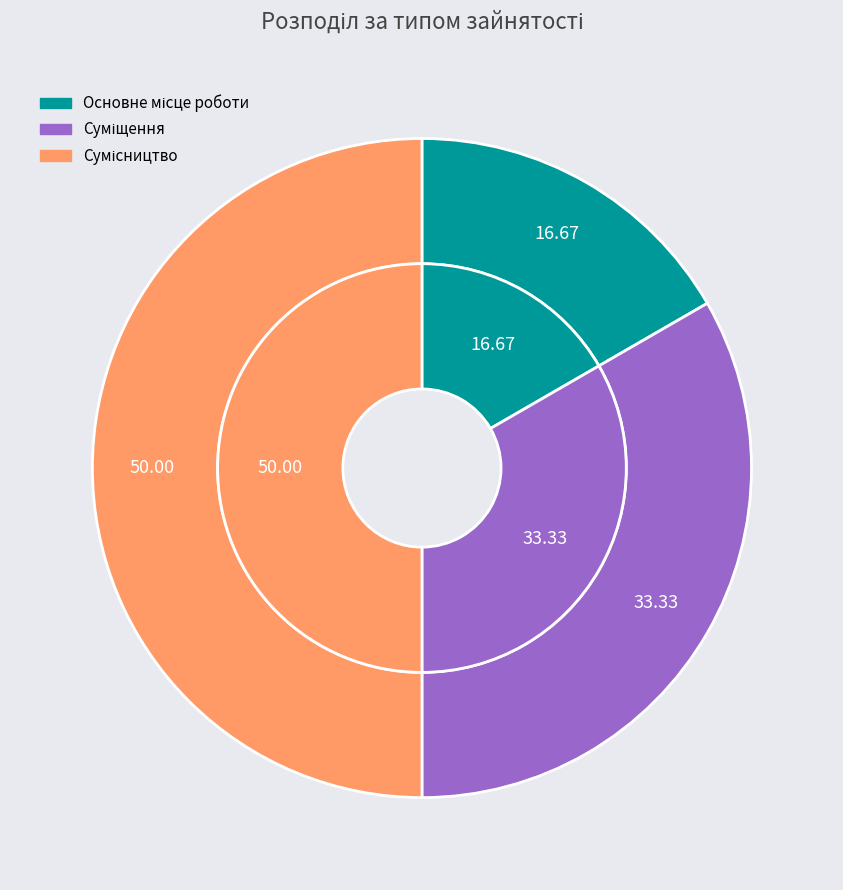

How many segments does this pie chart have?

3